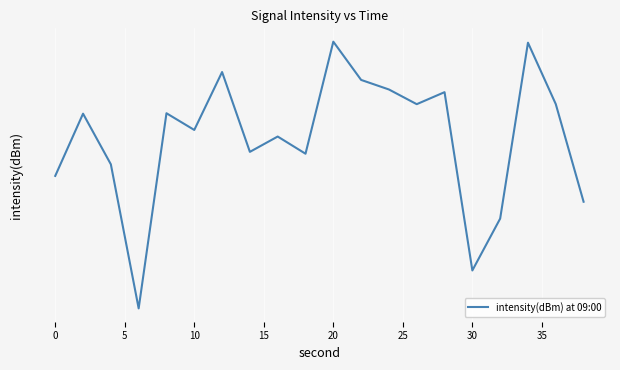

The chart shows a value of -35.5 at 25. True or false?

False